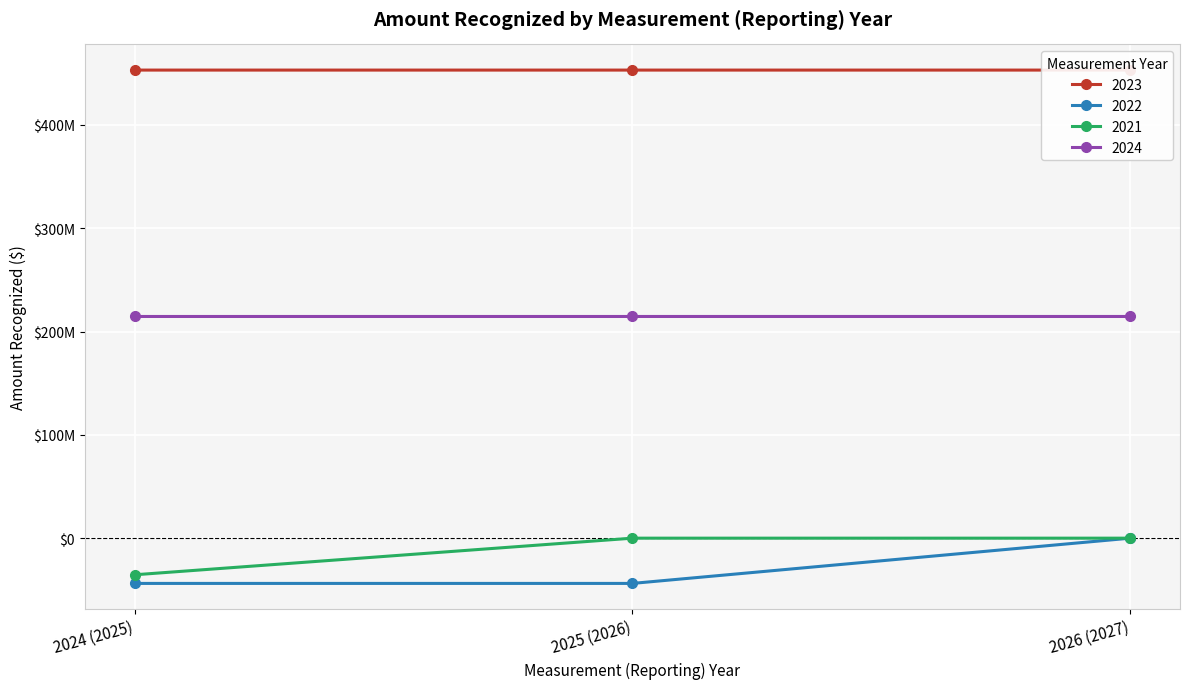

What is the difference between the highest and lowest values at 2024 (2025)?

496856000